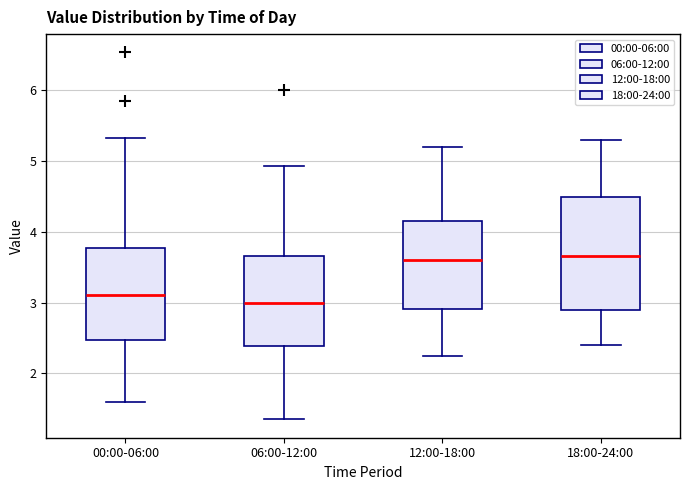

Reading left to right, read every box against the y-axis: the position of its median line, the range the box covers, and the ends of its whiskers. The values are not printed on the chart, so give them approximately, as read against the axis.

00:00-06:00: median 3.1, box 2.5 to 3.8, whiskers 1.6 to 5.3
06:00-12:00: median 3.0, box 2.4 to 3.7, whiskers 1.4 to 4.9
12:00-18:00: median 3.6, box 2.9 to 4.2, whiskers 2.3 to 5.2
18:00-24:00: median 3.7, box 2.9 to 4.5, whiskers 2.4 to 5.3